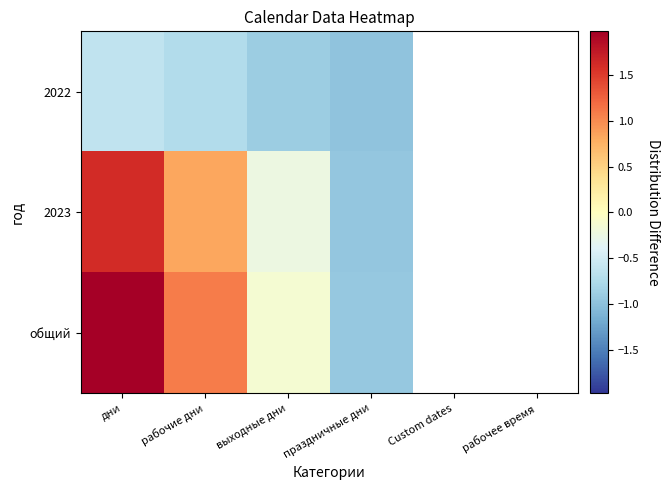

What is the minimum value shown in the chart?

-1.0